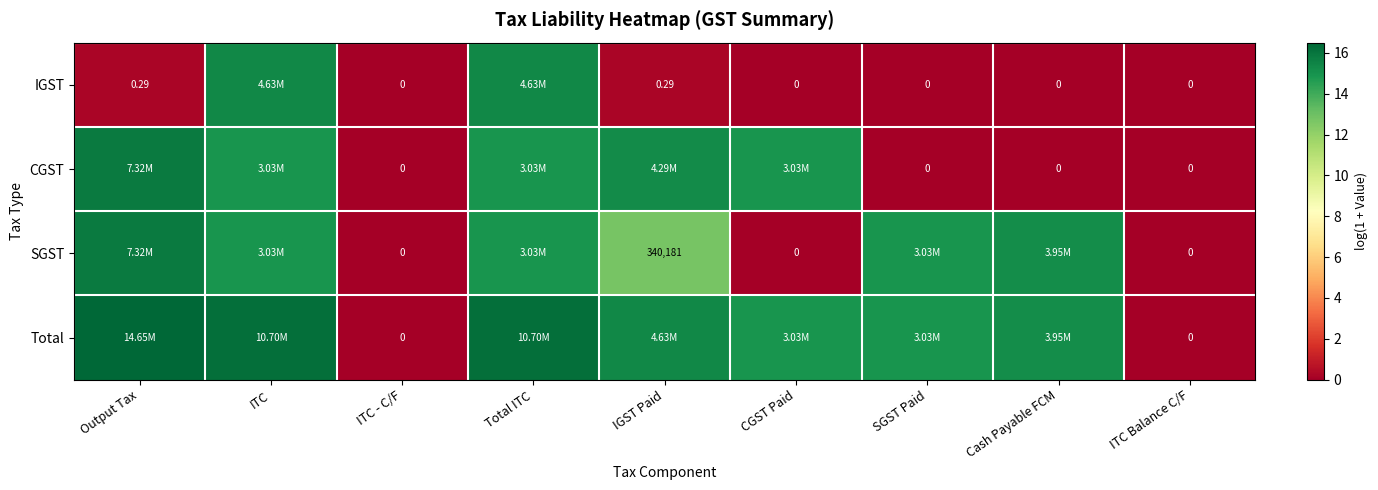

Is it true that CGST equals -7.8 at ITC - C/F?

False